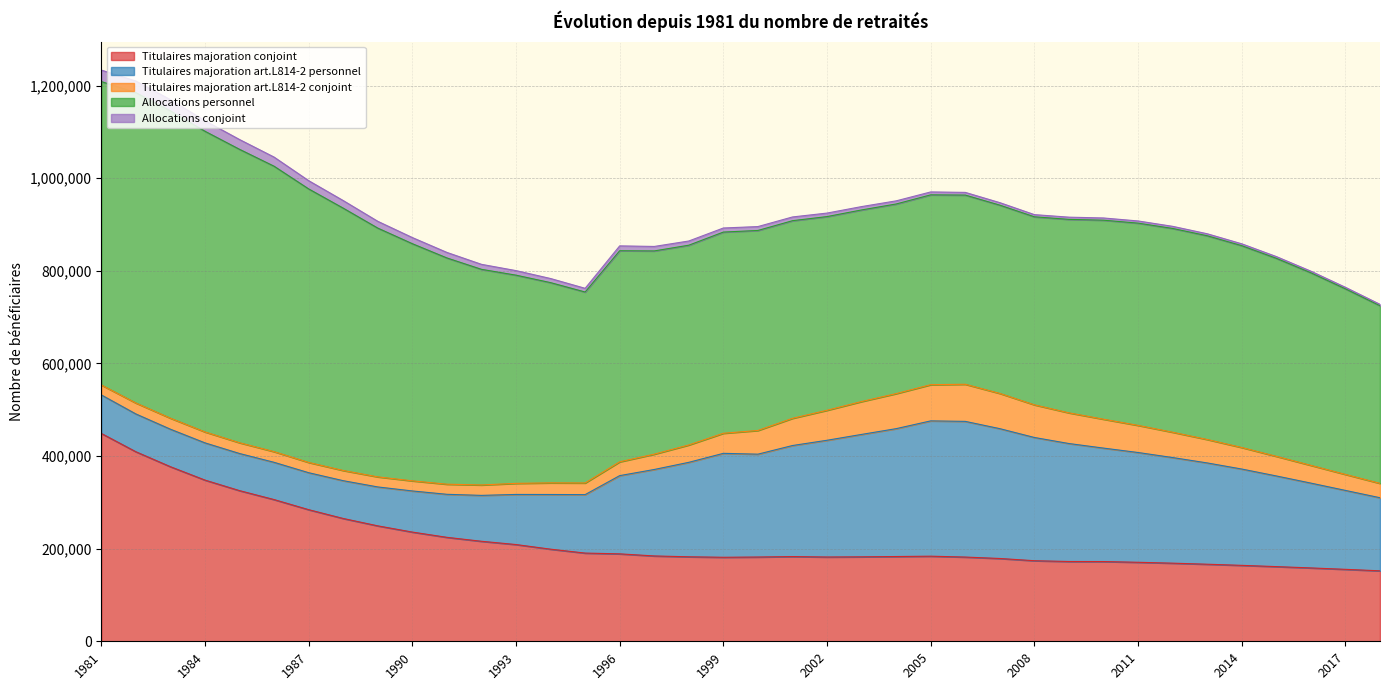

True or false: Titulaires majoration art.L814-2 conjoint and Titulaires majoration conjoint intersect in this chart.

False